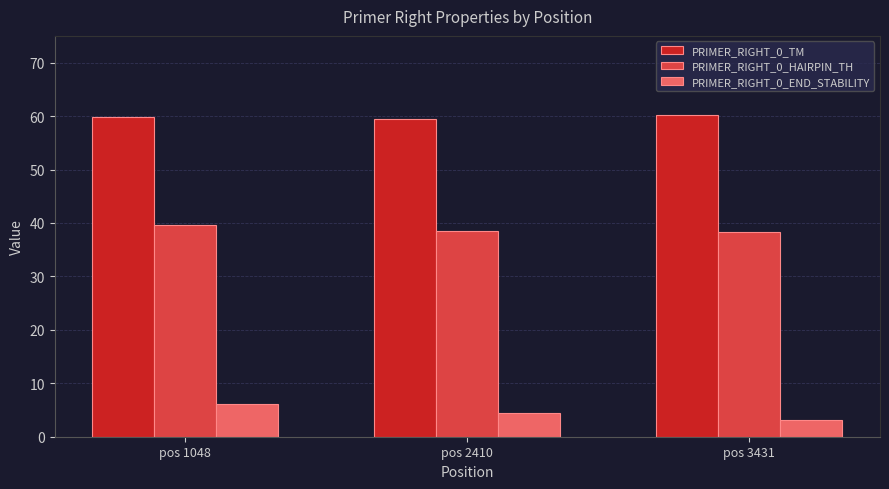

True or false: PRIMER_RIGHT_0_HAIRPIN_TH has a value of 68.6 at pos 3431.

False